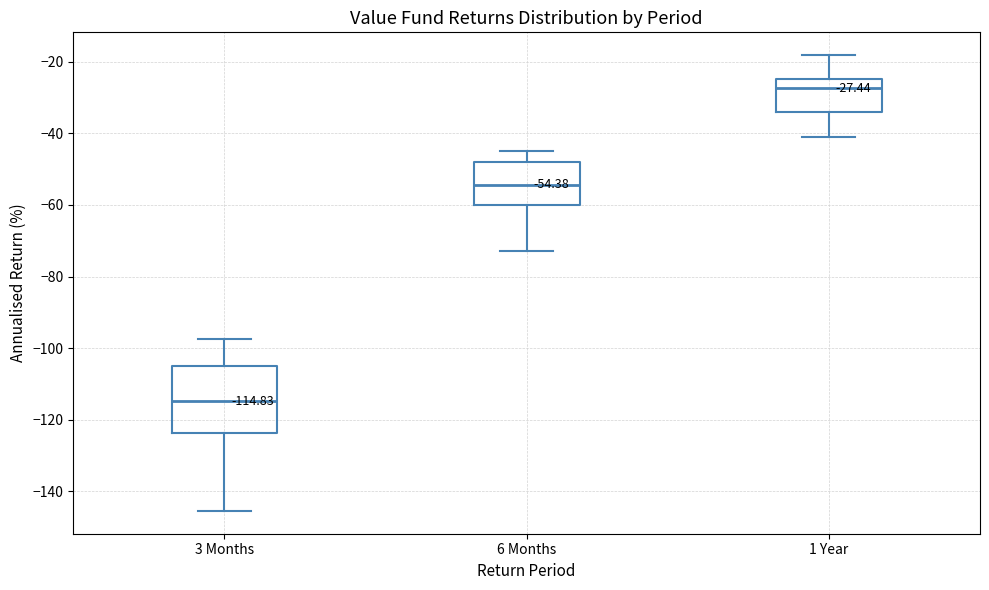

Which box's median line is the lowest?

3 Months